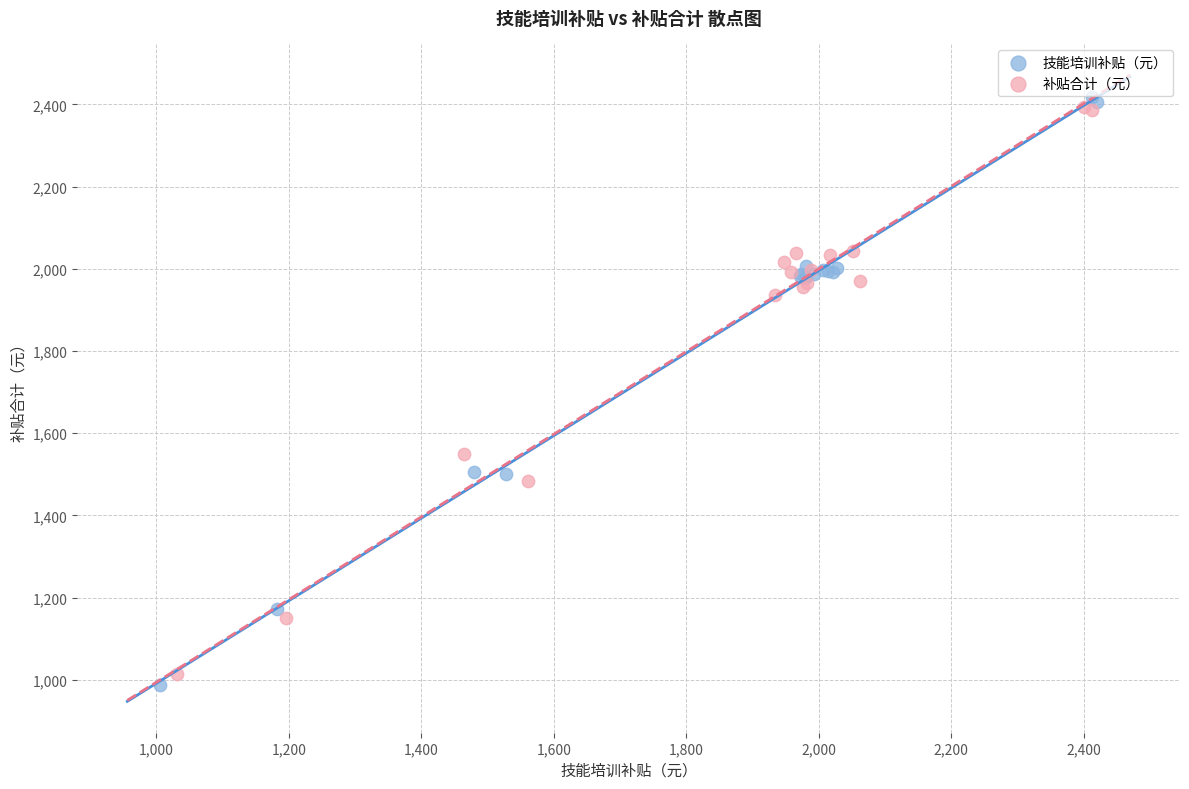

Which series has the largest Y range (max minus min)?

技能培训补贴（元）